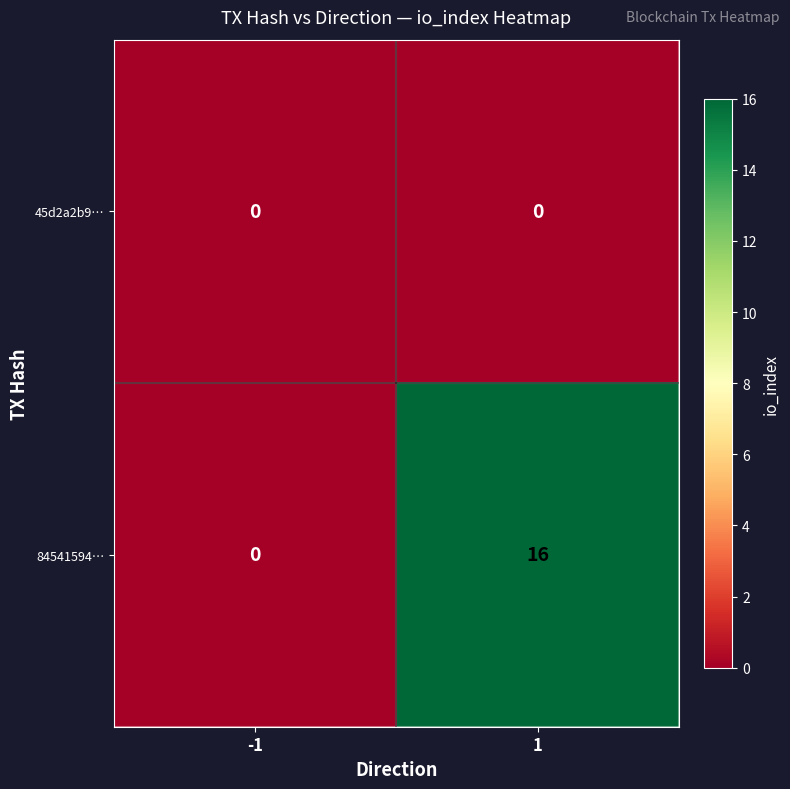

Rank the series by their average value, from lowest to highest.

45d2a2b9…, 84541594…